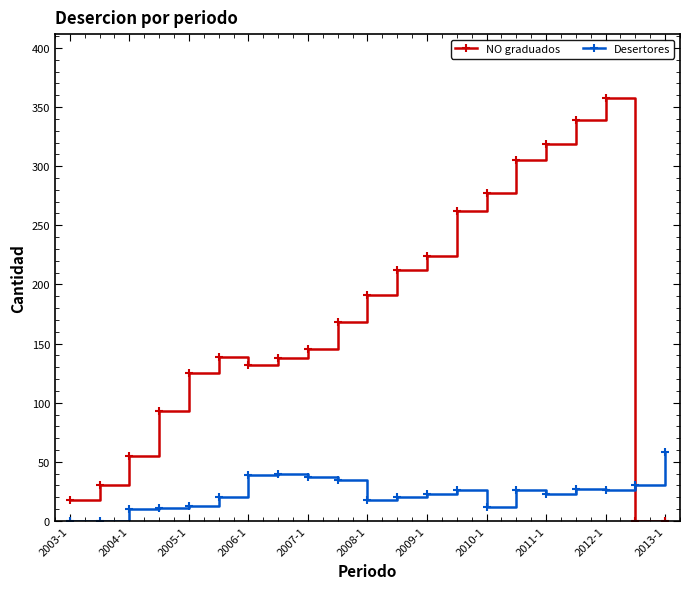

After their last crossing, which series has the higher values: NO graduados or Desertores?

Desertores